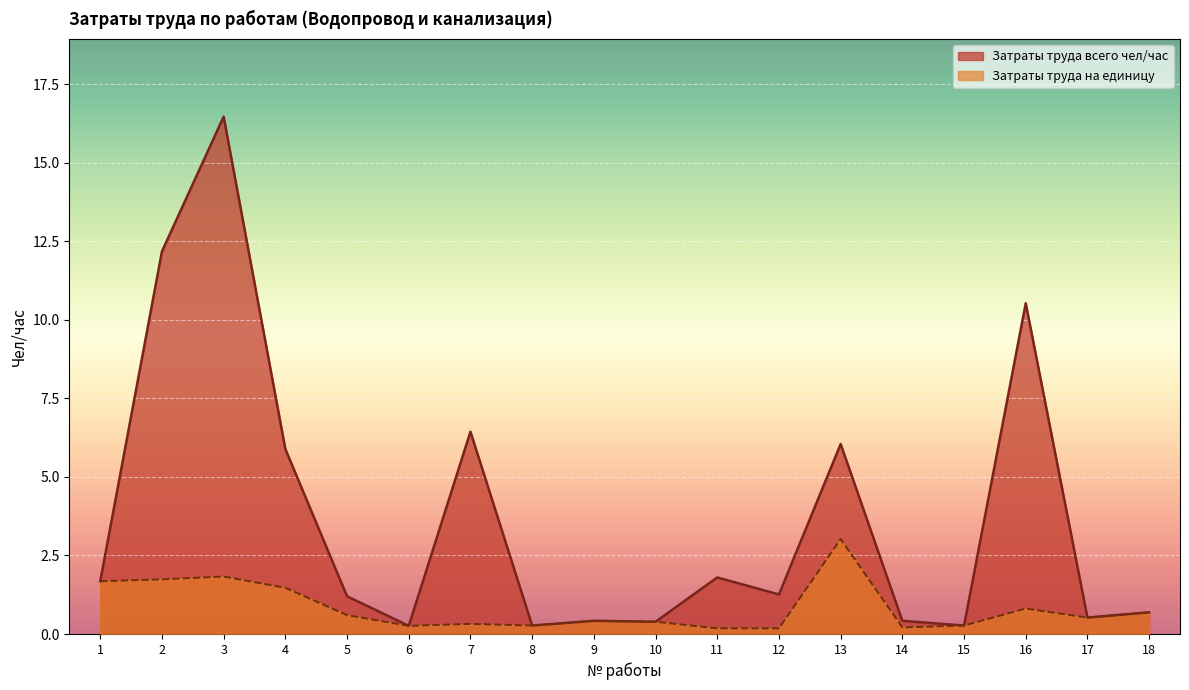

True or false: Затраты труда рабочих всего чел/час and Затраты труда рабочих на единицу intersect in this chart.

False